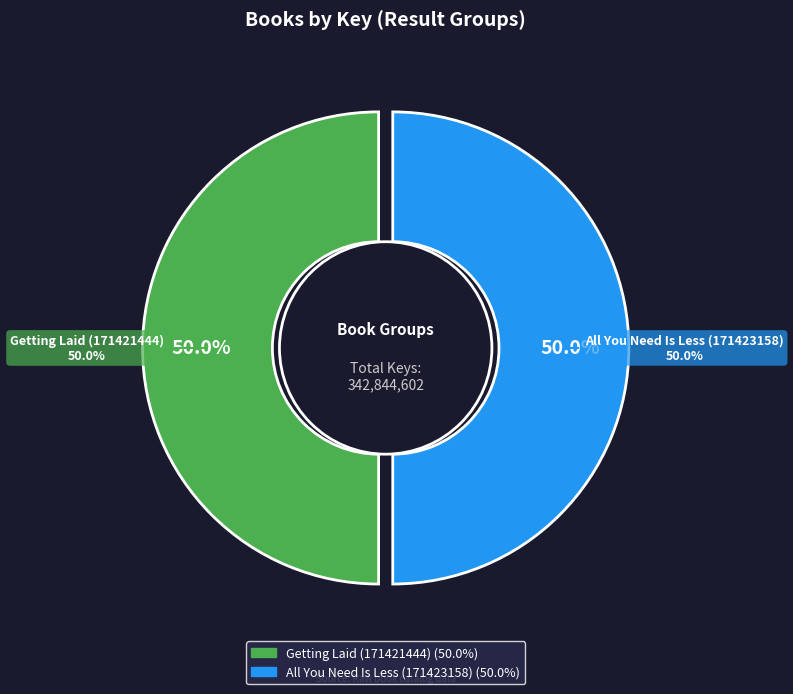

Which slice is the smallest?

Getting Laid (171421444)